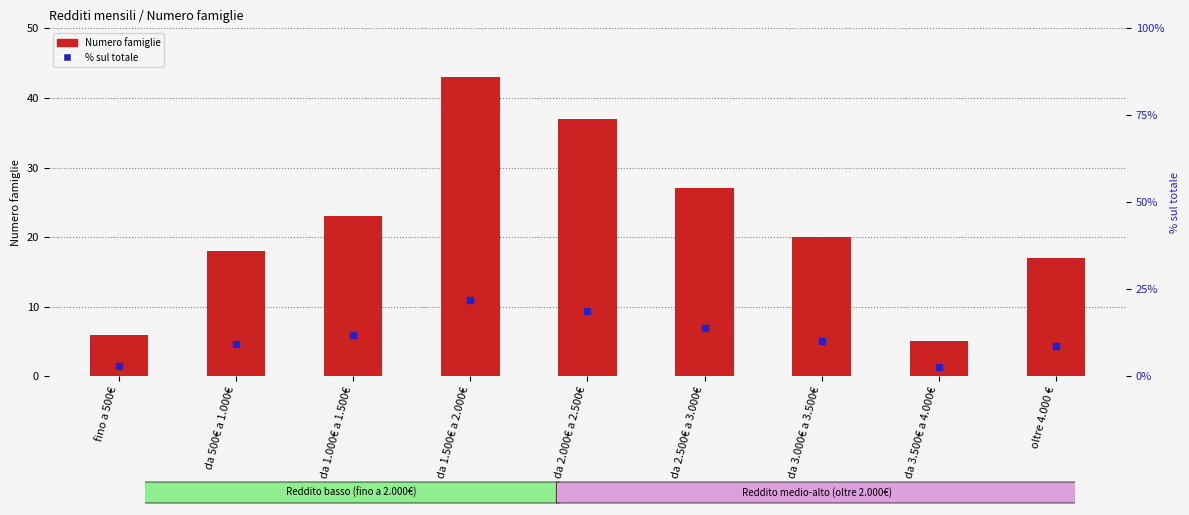

What is the total value across all series at da 2.000€ a 2.500€?

55.9